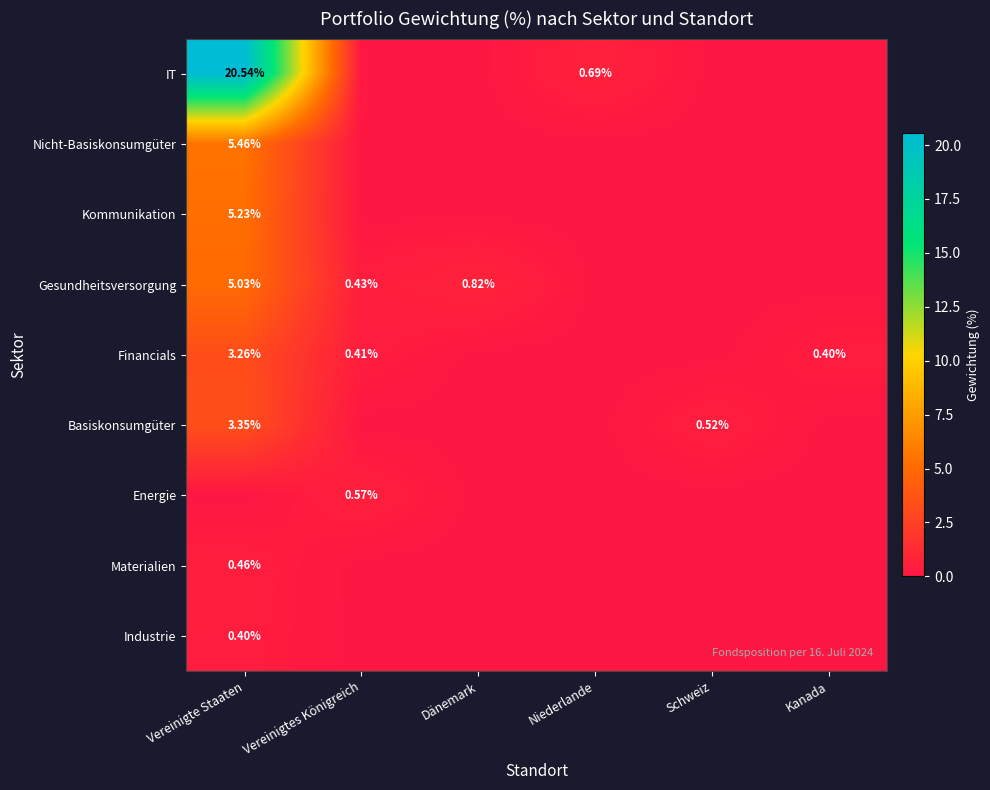

Is the value of Financials at Kanada greater than the value of IT at Niederlande?

No